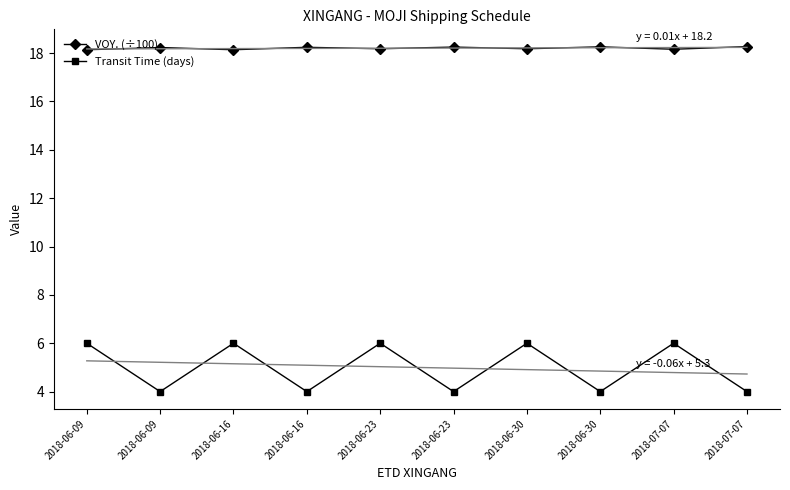

What is the maximum value shown in the chart?

18.3